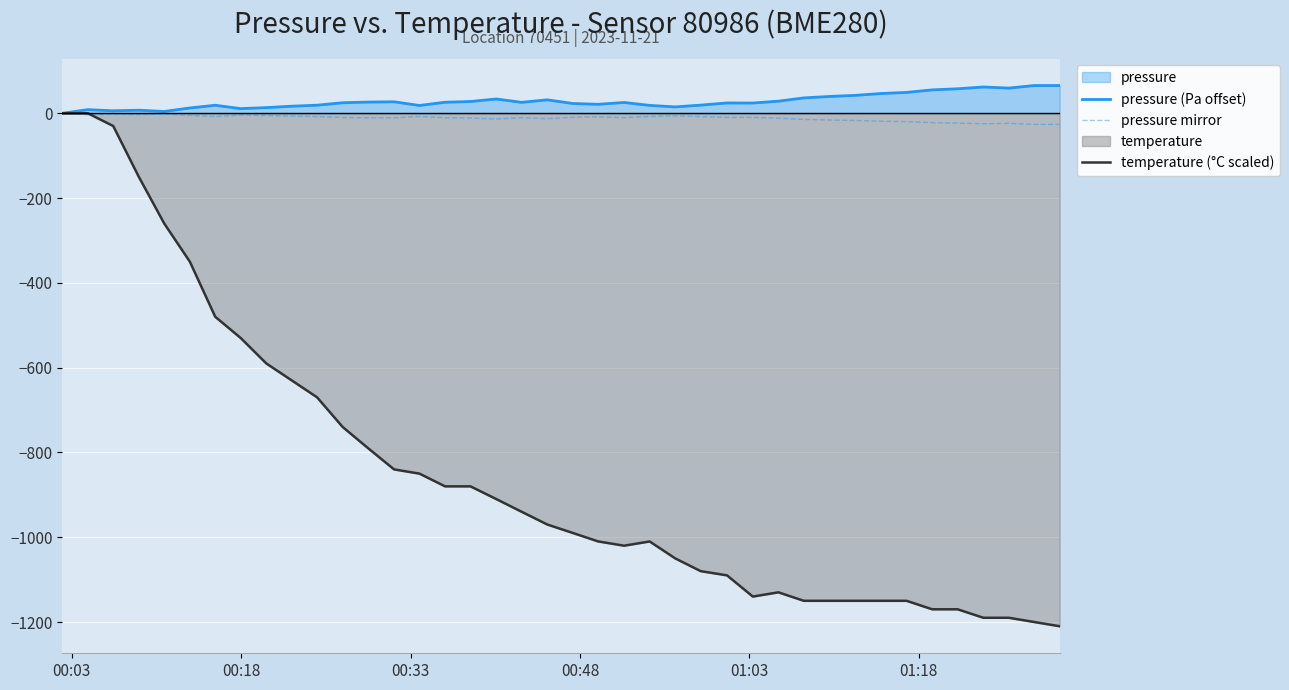

True or false: temperature (°C scaled) and pressure (Pa offset) intersect in this chart.

False